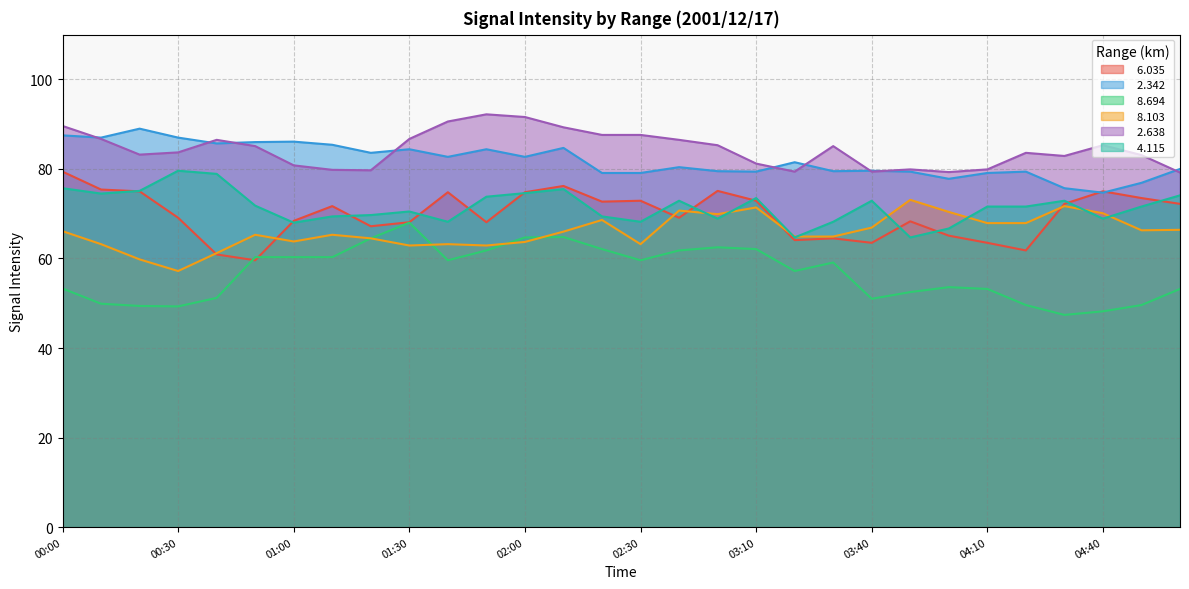

What is the maximum value for   8.694?

68.0